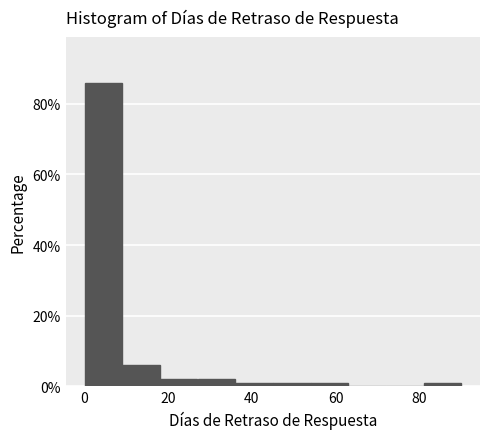

What is the height of the bar covering 27 to 36 on the x-axis? Neither the bar edges nor the heights are printed on the chart, so give them approximately, as read against the axes.

2